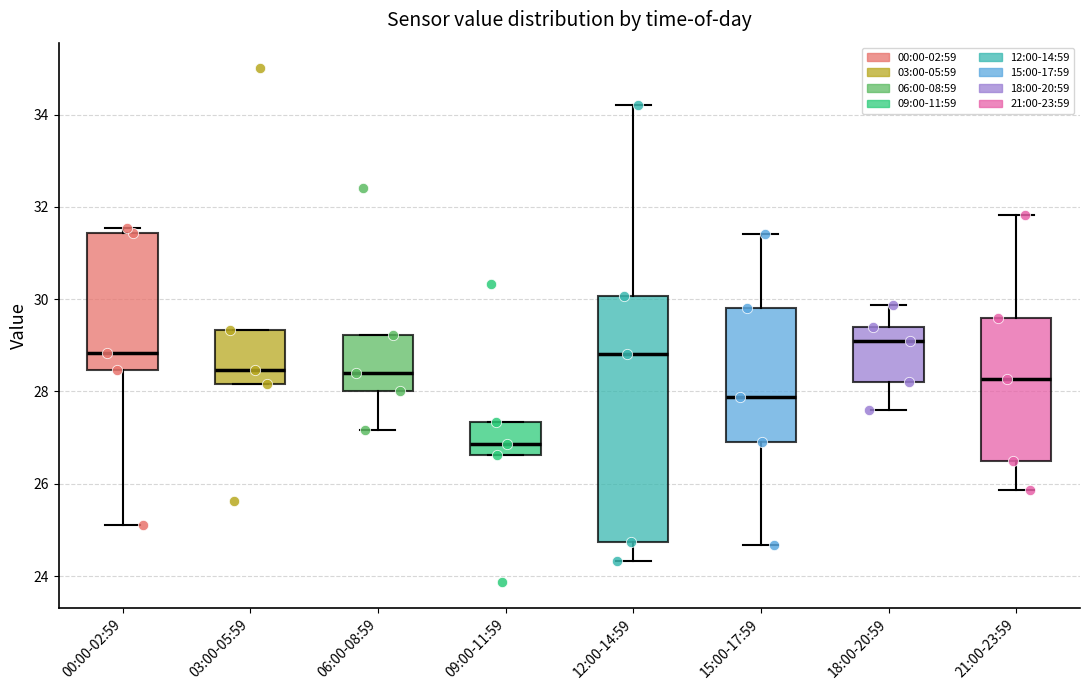

Reading left to right, read every box against the y-axis: the position of its median line, the range the box covers, and the ends of its whiskers. The values are not printed on the chart, so give them approximately, as read against the axis.

00:00-02:59: median 28.8, box 28.4 to 31.4, whiskers 25.2 to 31.6
03:00-05:59: median 28.4, box 28.2 to 29.4, whiskers 28.2 to 29.4
06:00-08:59: median 28.4, box 28.0 to 29.2, whiskers 27.2 to 29.2
09:00-11:59: median 26.8, box 26.6 to 27.4, whiskers 26.6 to 27.4
12:00-14:59: median 28.8, box 24.8 to 30.0, whiskers 24.4 to 34.2
15:00-17:59: median 27.8, box 27.0 to 29.8, whiskers 24.6 to 31.4
18:00-20:59: median 29.2, box 28.2 to 29.4, whiskers 27.6 to 29.8
21:00-23:59: median 28.2, box 26.6 to 29.6, whiskers 25.8 to 31.8